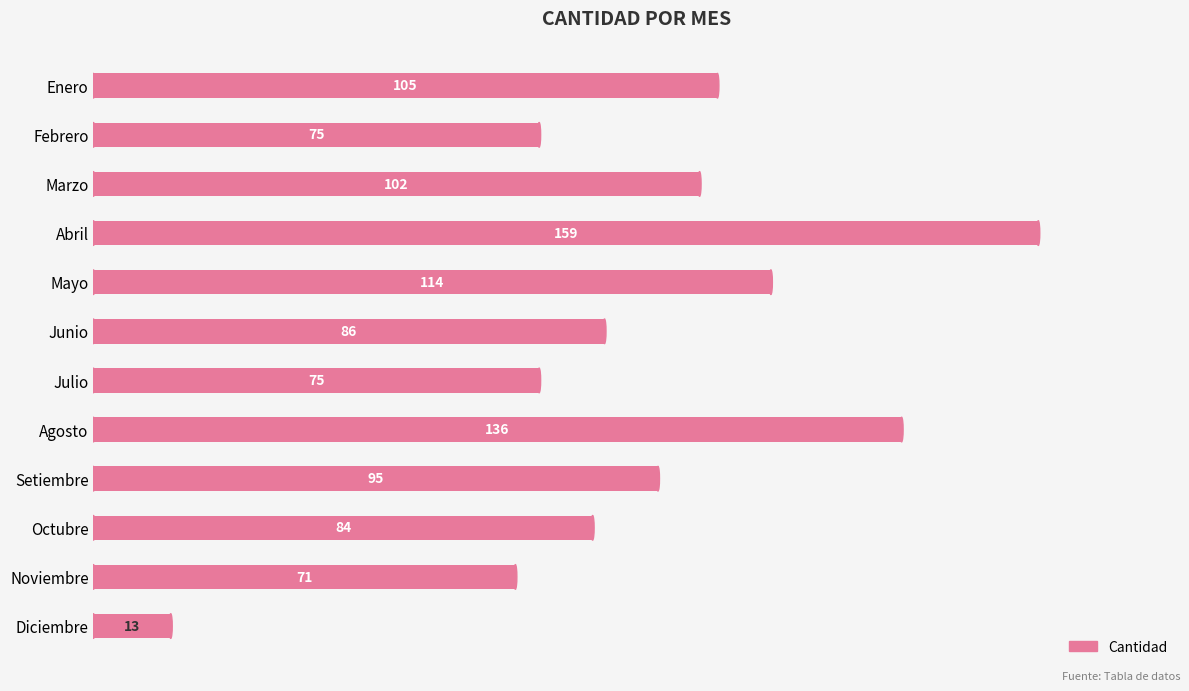

What is the difference between the maximum and minimum values?

146